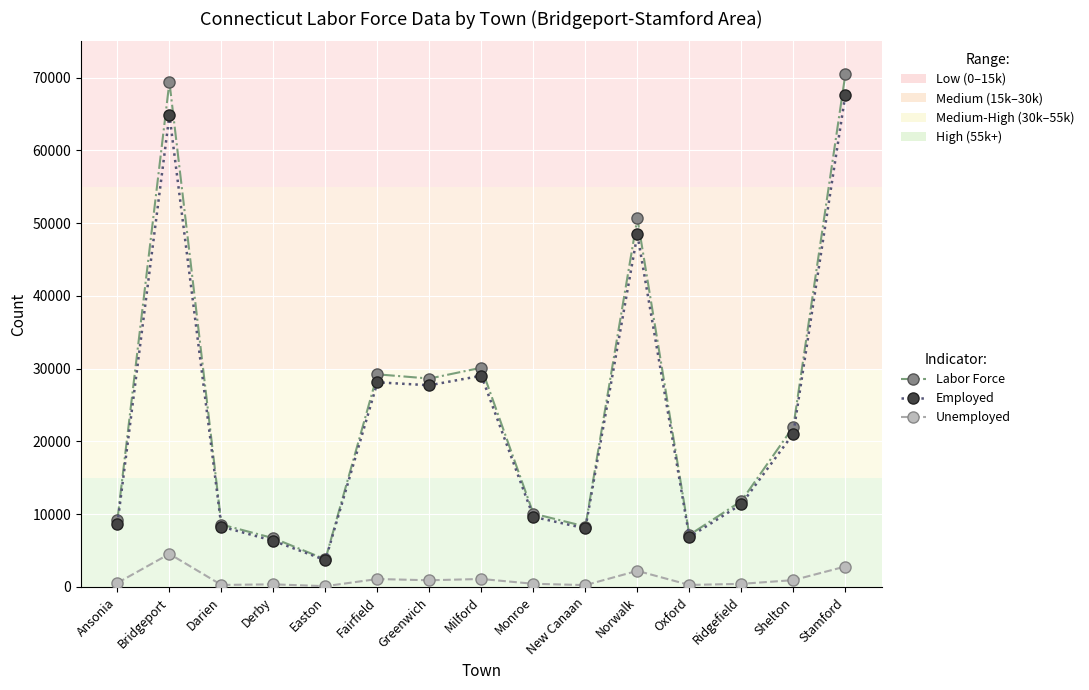

What is the maximum value shown in the chart?

70451